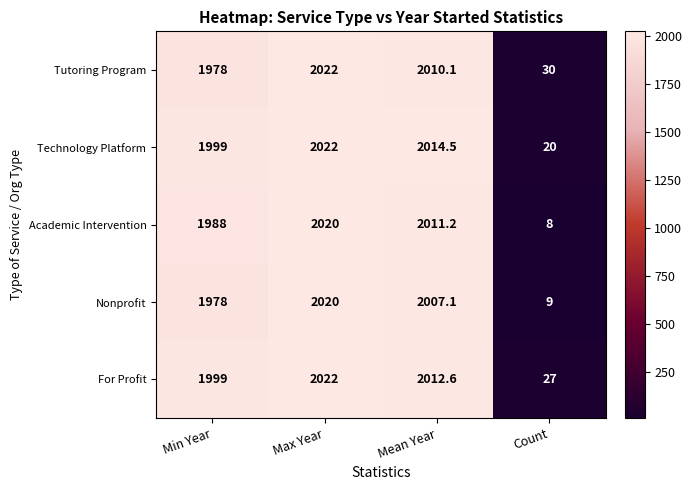

Reading left to right, what are all the values shown in this chart?

Tutoring Program: 1978.0	2022.0	2010.1	30.0
Technology Platform: 1999.0	2022.0	2014.5	20.0
Academic Intervention: 1988.0	2020.0	2011.2	8.0
Nonprofit: 1978.0	2020.0	2007.1	9.0
For Profit: 1999.0	2022.0	2012.6	27.0